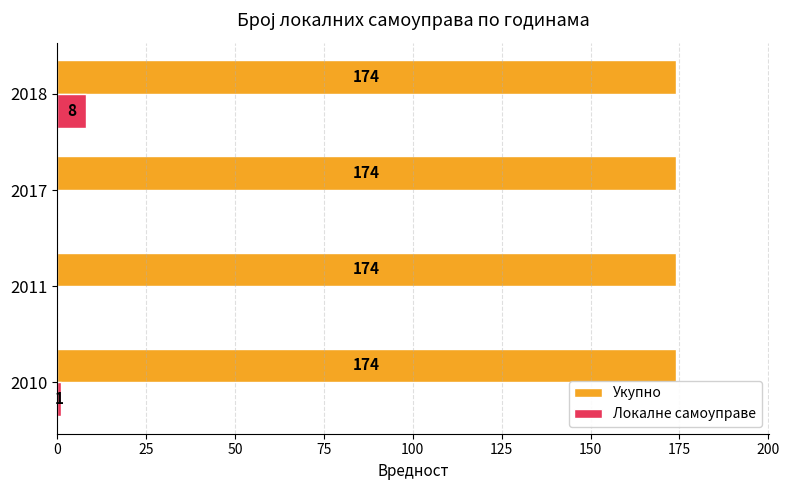

At which category is the sum across all series the highest?

2018